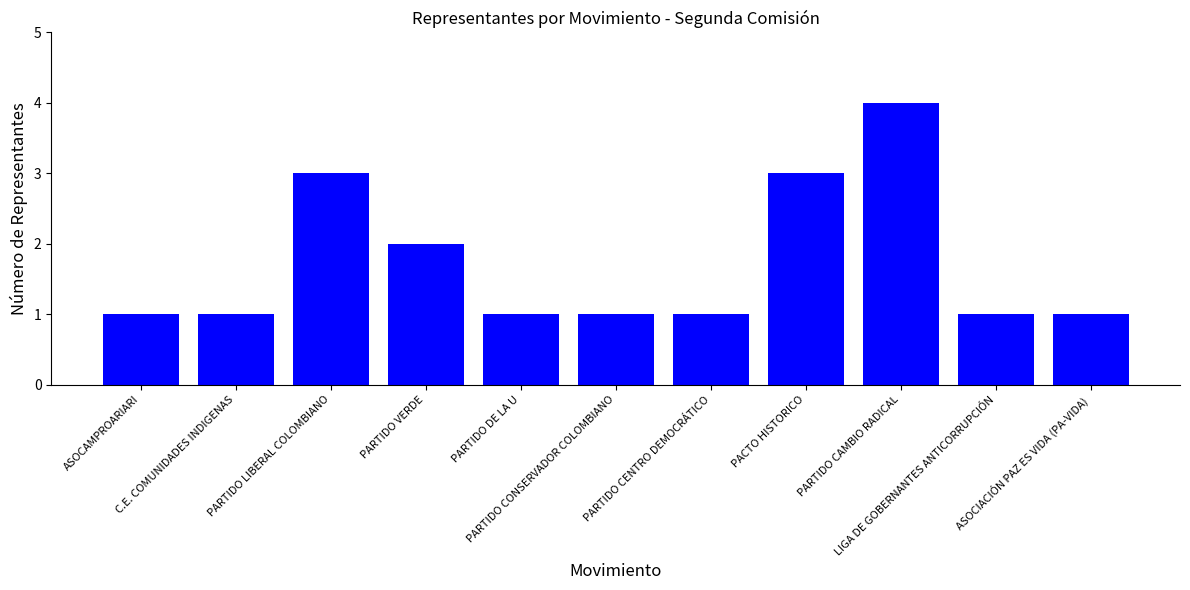

What is the average value?

2